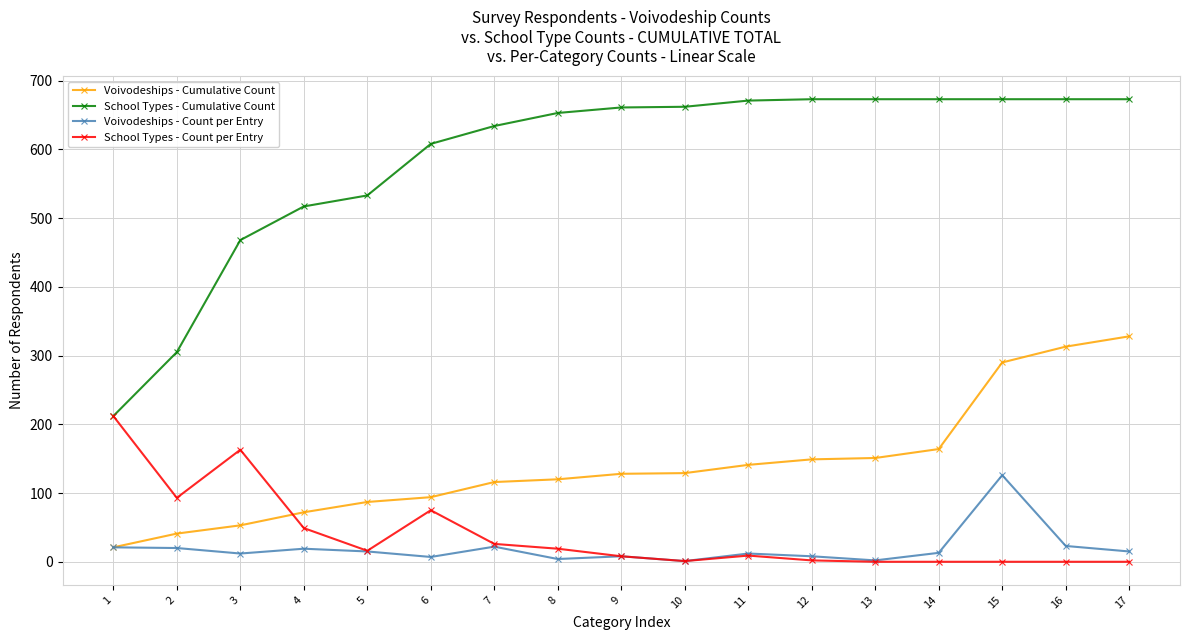

True or false: Voivodeships - Cumulative Count has a value of 379 at 15.

False